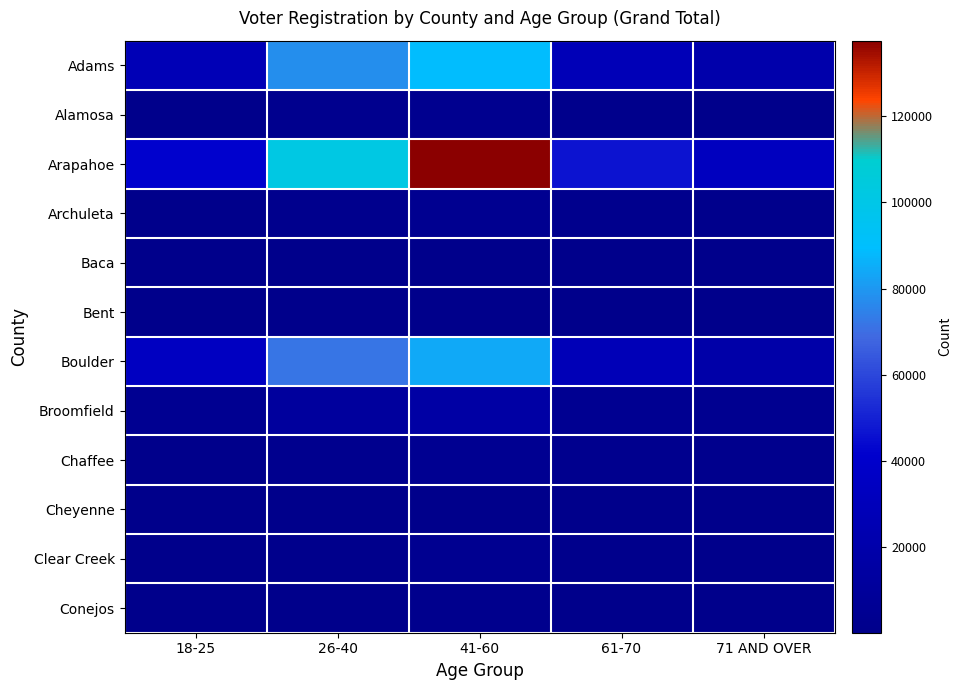

Reading right to left, list all the values displayed in this chart.

Adams: 71 AND OVER=20549	61-70=27902	41-60=88907	26-40=77907	18-25=27024
Alamosa: 71 AND OVER=1091	61-70=1343	41-60=3234	26-40=2593	18-25=1184
Arapahoe: 71 AND OVER=33183	61-70=46737	41-60=137508	26-40=102086	18-25=41614
Archuleta: 71 AND OVER=1430	61-70=2273	41-60=3795	26-40=1801	18-25=615
Baca: 71 AND OVER=611	61-70=478	41-60=962	26-40=591	18-25=274
Bent: 71 AND OVER=463	61-70=487	41-60=979	26-40=580	18-25=236
Boulder: 71 AND OVER=18850	61-70=27696	41-60=84380	26-40=71567	18-25=34225
Broomfield: 71 AND OVER=3518	61-70=4808	41-60=16013	26-40=12284	18-25=4100
Chaffee: 71 AND OVER=2227	61-70=2743	41-60=4858	26-40=2534	18-25=844
Cheyenne: 71 AND OVER=212	61-70=178	41-60=532	26-40=376	18-25=157
Clear Creek: 71 AND OVER=646	61-70=1438	41-60=3484	26-40=1714	18-25=517
Conejos: 71 AND OVER=905	61-70=817	41-60=1887	26-40=1219	18-25=540